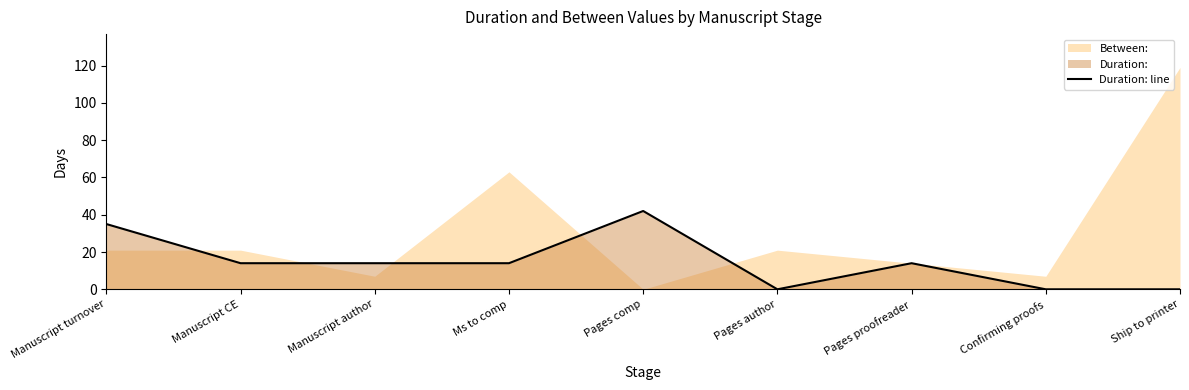

The value at Manuscript author is 14. True or false?

True